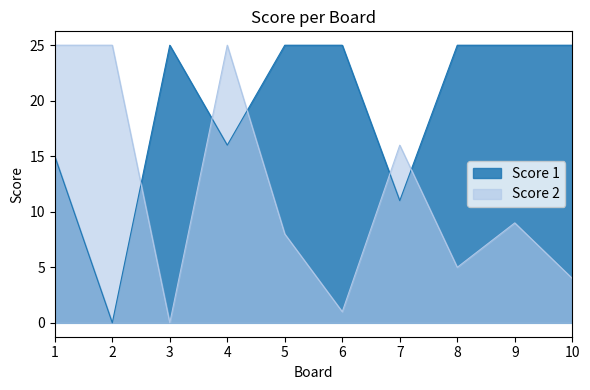

At which category is the sum across all series the highest?

4